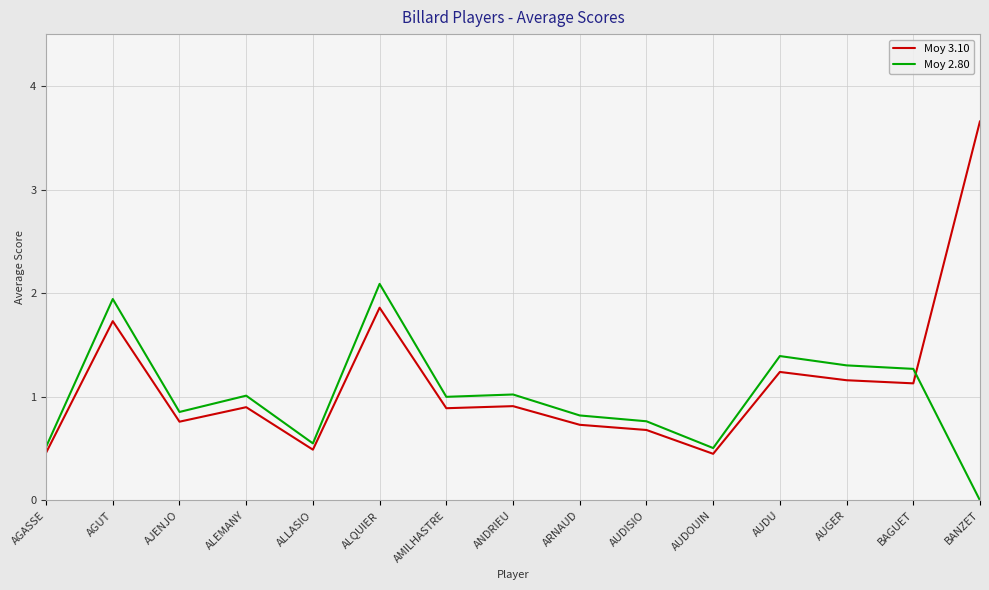

What is the difference between the maximum and minimum values in the Moy 2.80 series?

2.1